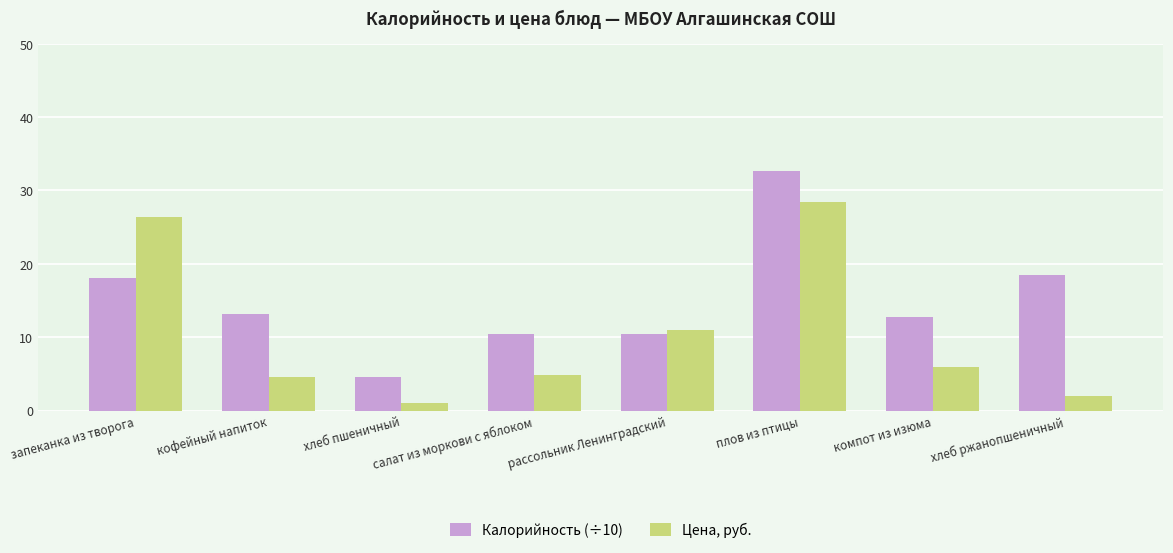

Is the value of Калорийность (÷10) at рассольник Ленинградский greater than the value of Цена, руб. at запеканка из творога?

No